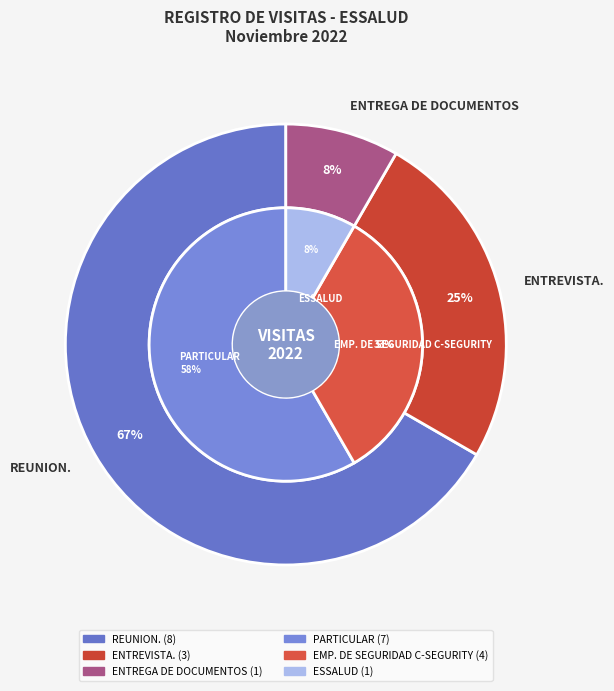

Does any single category account for the majority?

Yes